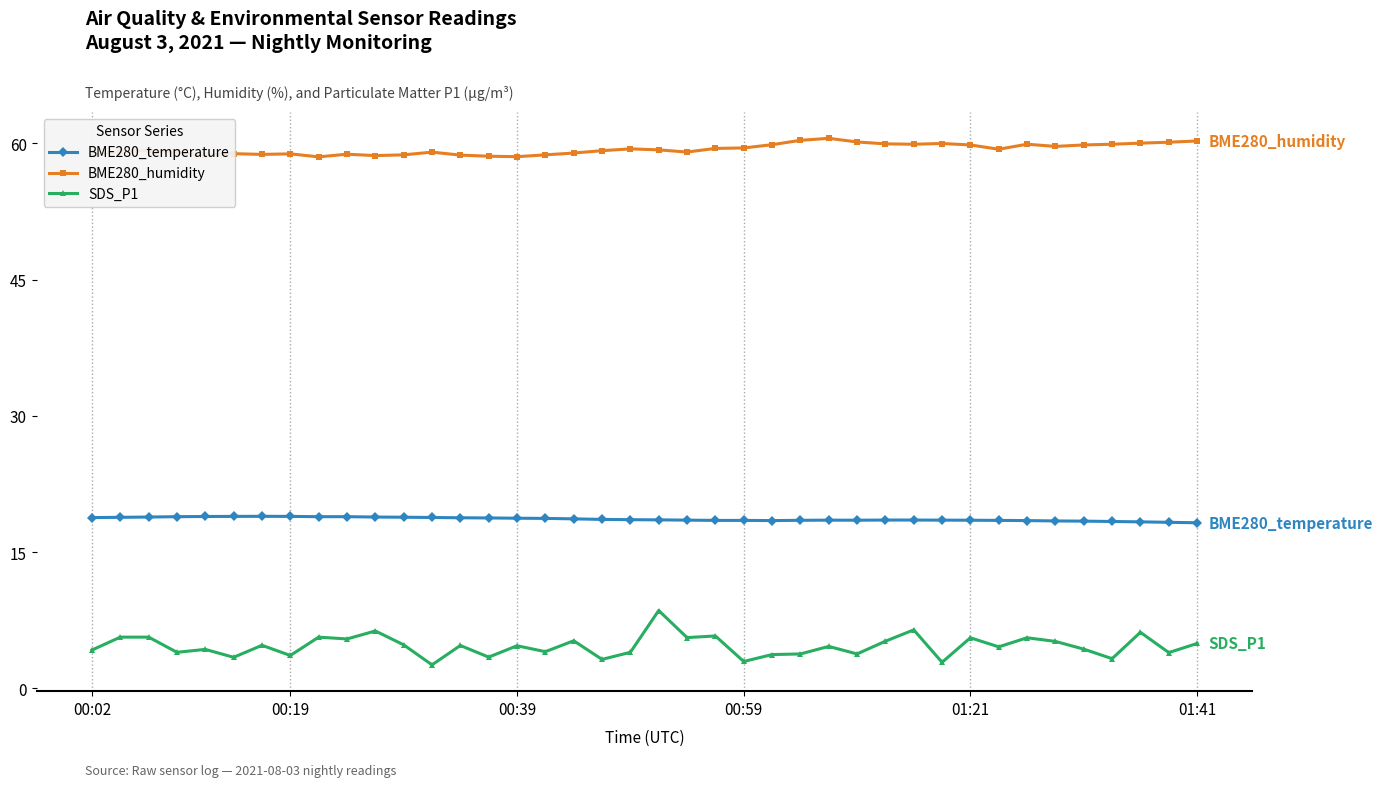

How many lines are shown in the chart?

3